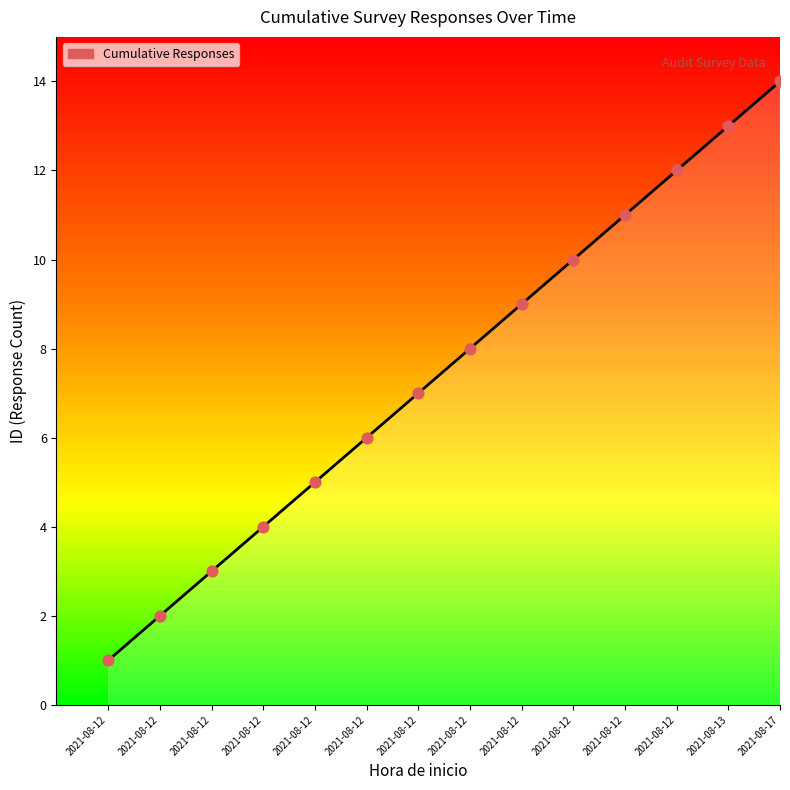

Between 2021-08-12 and 2021-08-12, which is larger?

2021-08-12